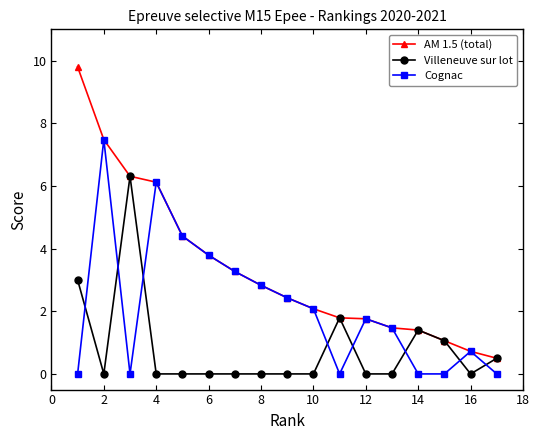

What is the maximum value for AM 1.5 (total)?

9.8